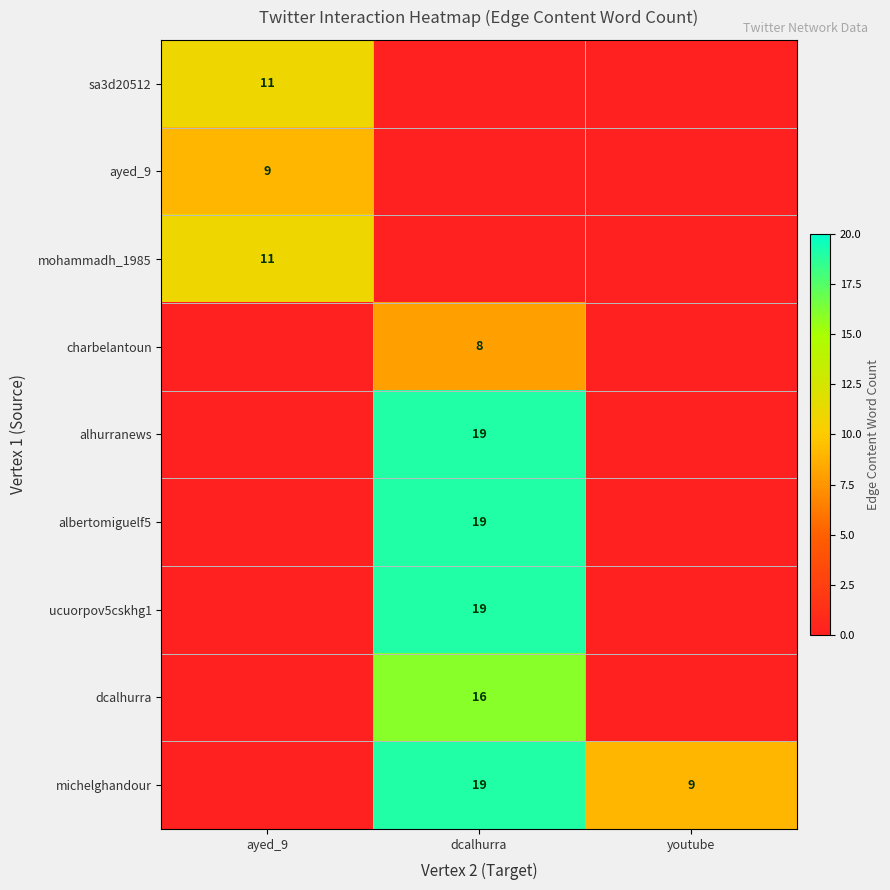

Is it true that michelghandour equals 8 at dcalhurra?

False